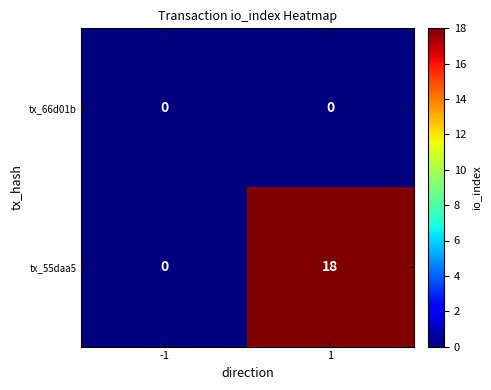

Reading left to right, list all the values displayed in this chart.

tx_66d01b: 0	0
tx_55daa5: 0	18